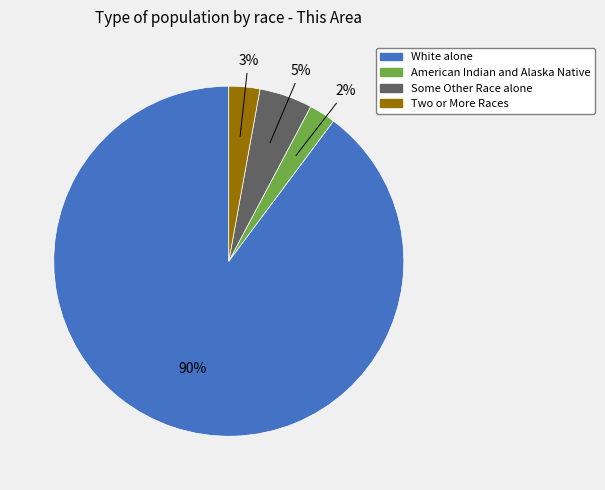

Count the number of slices in the pie.

4